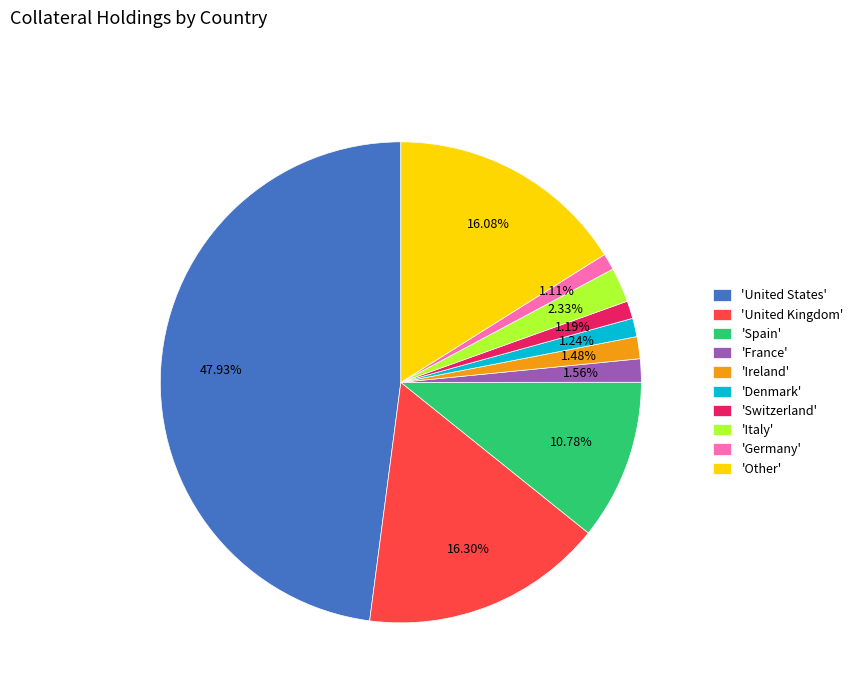

Is the sum of 'Spain' and 'France' greater than half?

No